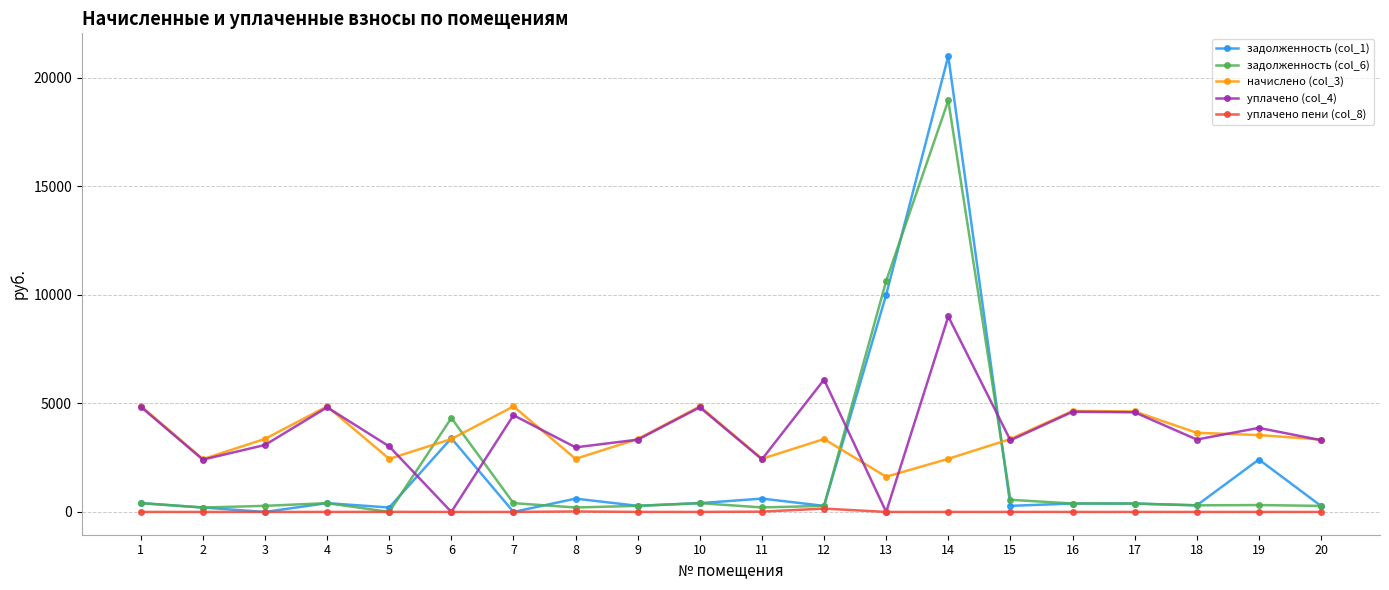

Which series has the largest range (max minus min)?

задолженность (col_1)